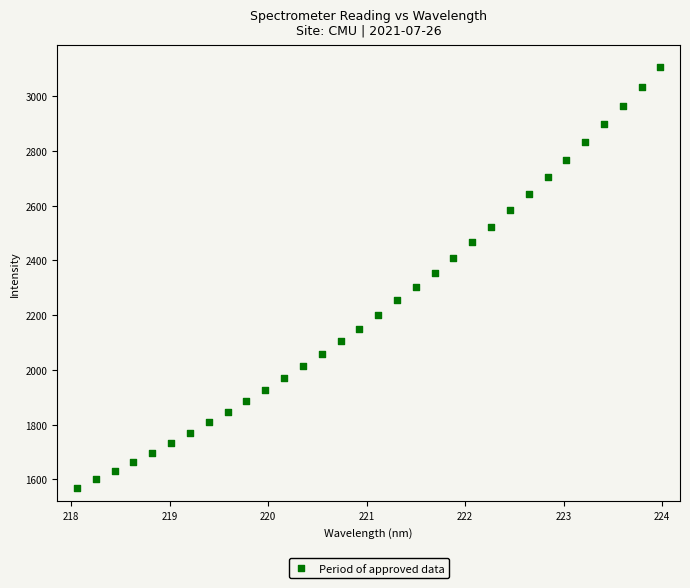

What is the range of Y values (max minus min)?

1536.9